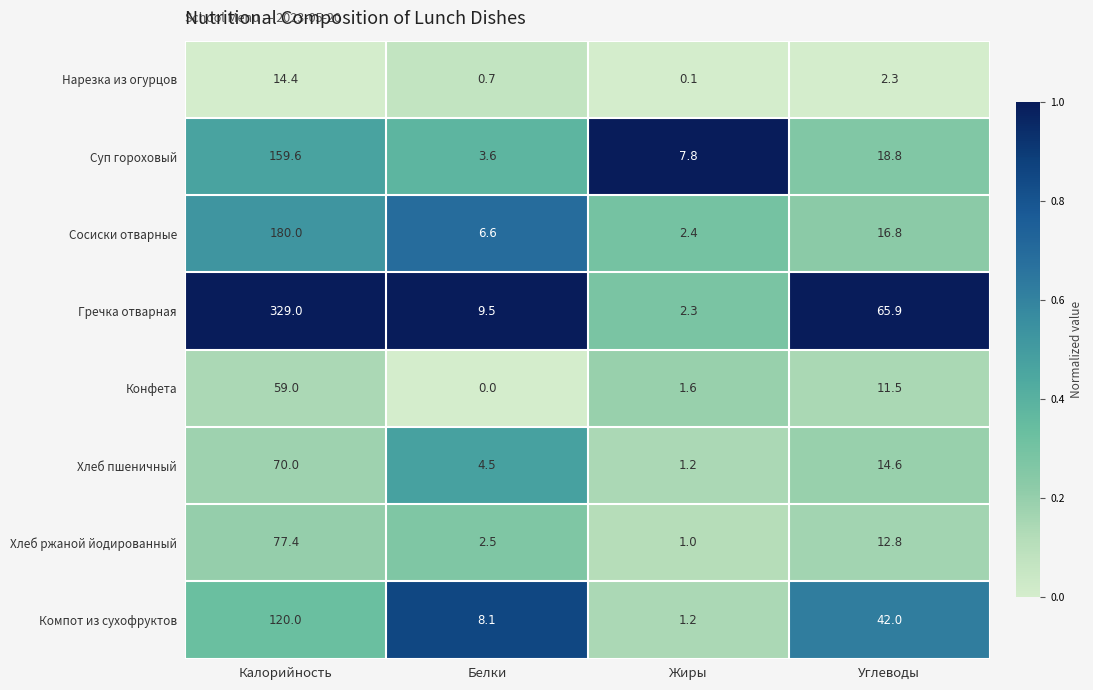

At Углеводы, list the series in order from smallest to largest.

Нарезка из огурцов, Конфета, Хлеб ржаной йодированный, Хлеб пшеничный, Сосиски отварные, Суп гороховый, Компот из сухофруктов, Гречка отварная